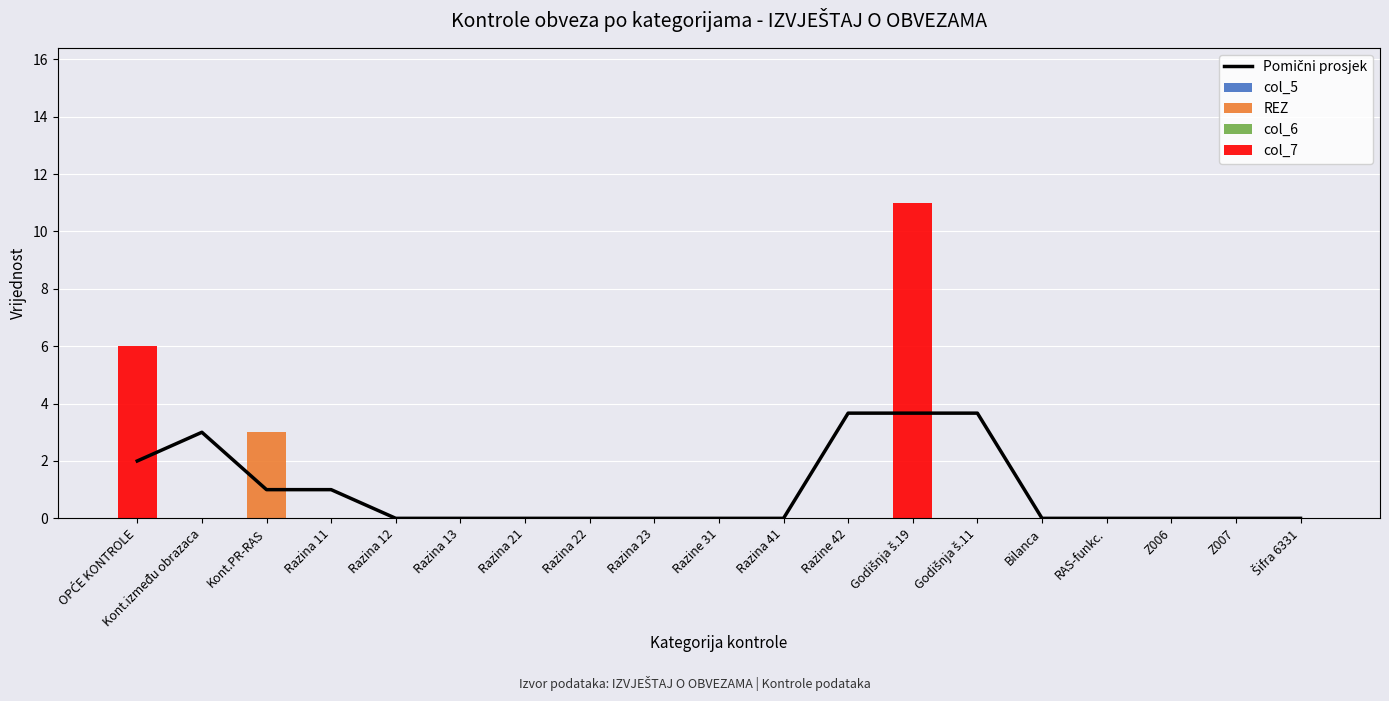

What is the sum of all REZ values?

3